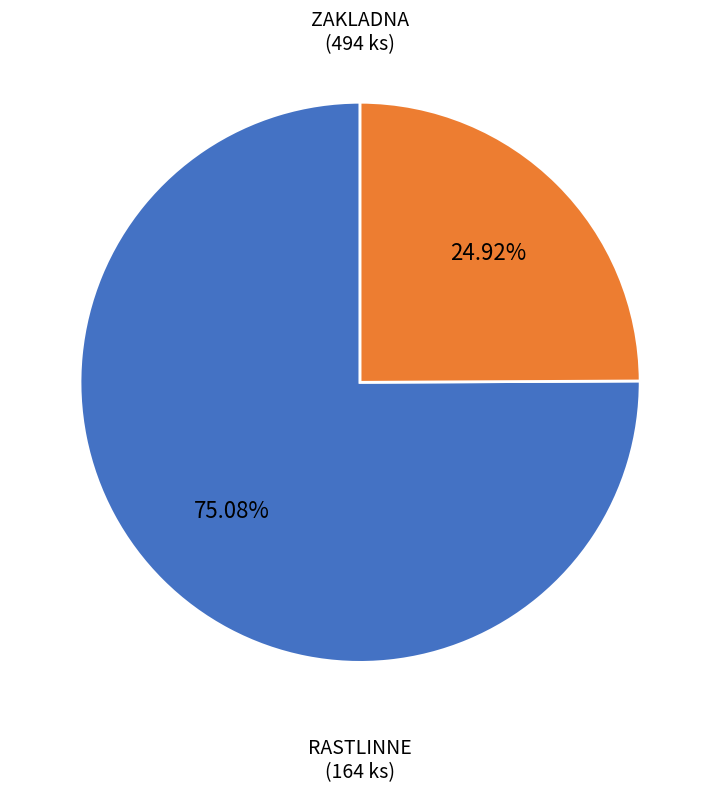

Does any single category account for the majority?

Yes